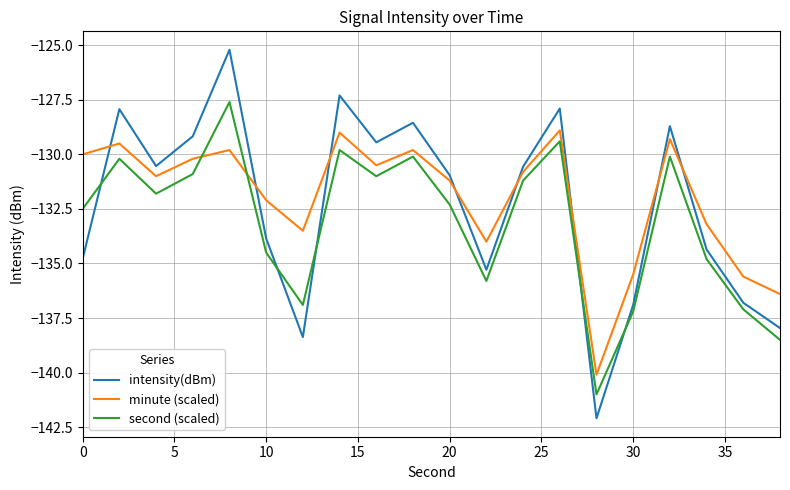

What is the difference between the maximum and minimum values in the minute (scaled) series?

11.2